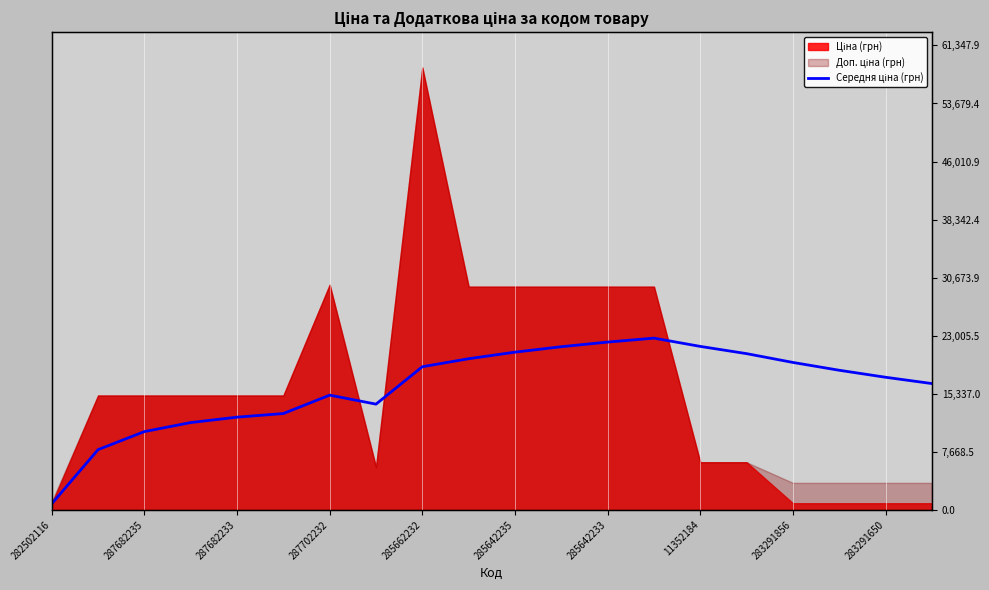

What is the difference between the maximum and minimum values?

21876.0